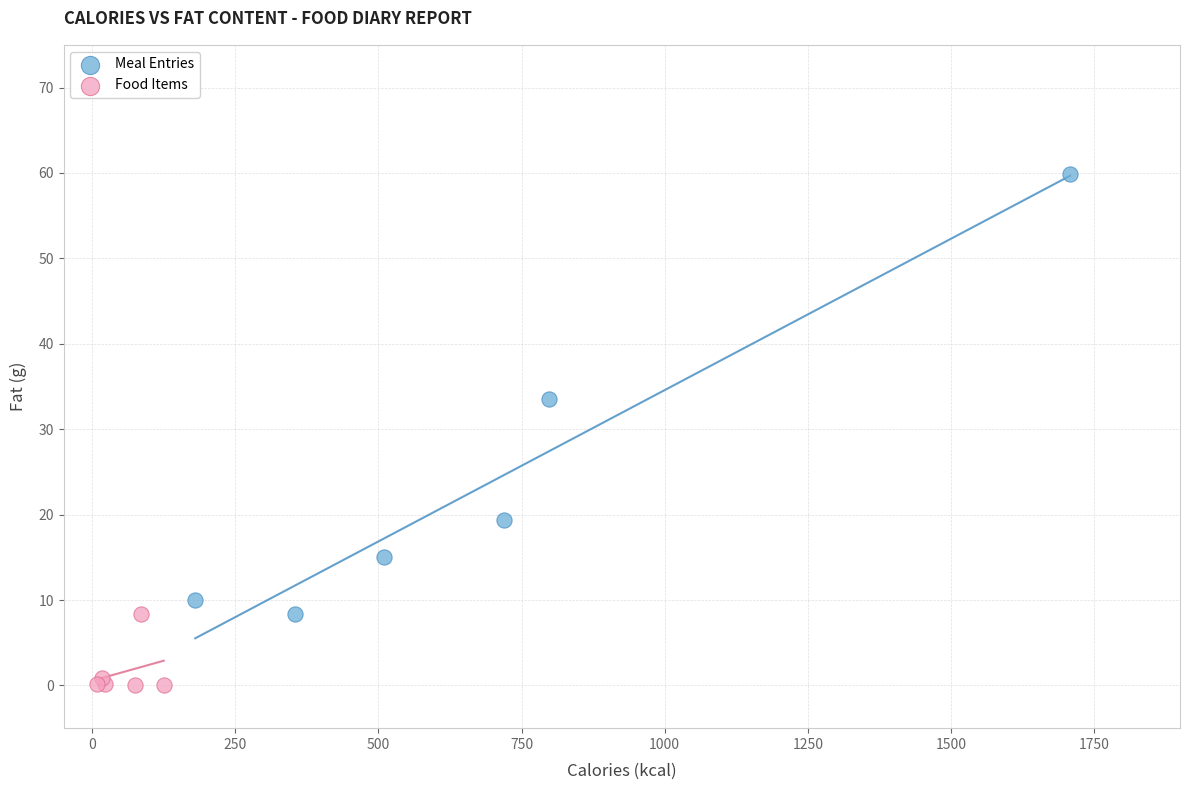

Which series has the widest spread of Y values?

Meal Entries